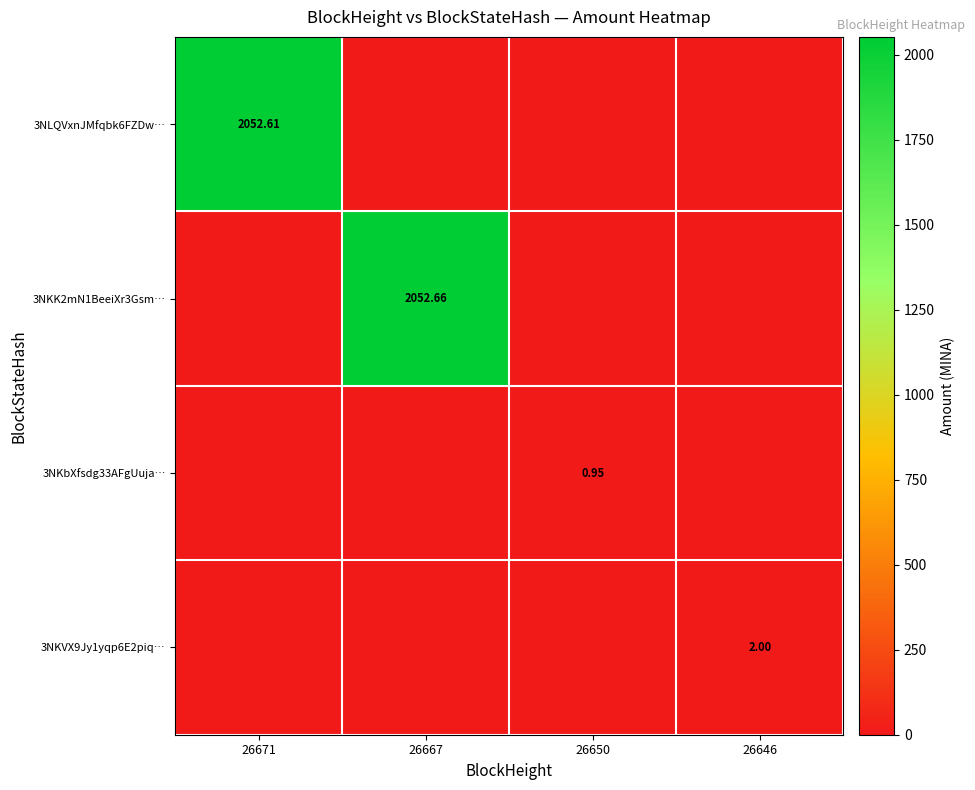

At how many categories does at least one series exceed 262?

2